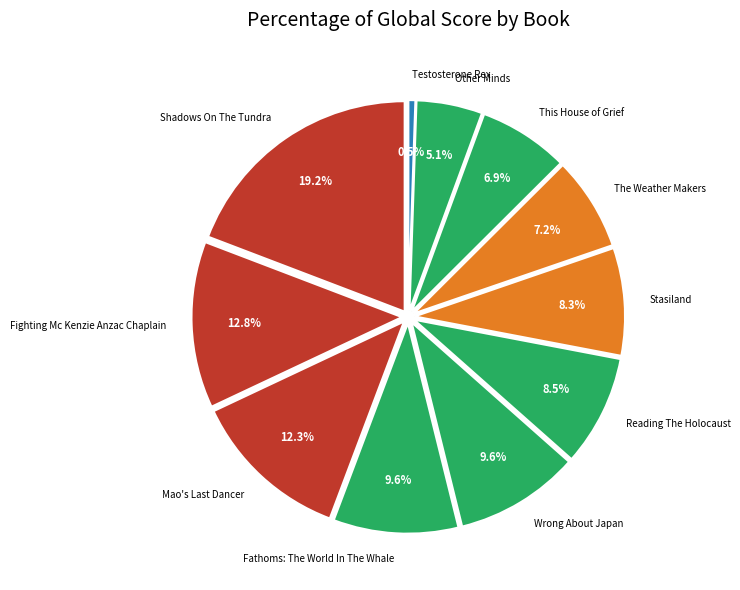

To the nearest percent, what percentage of the pie is Other Minds?

5%